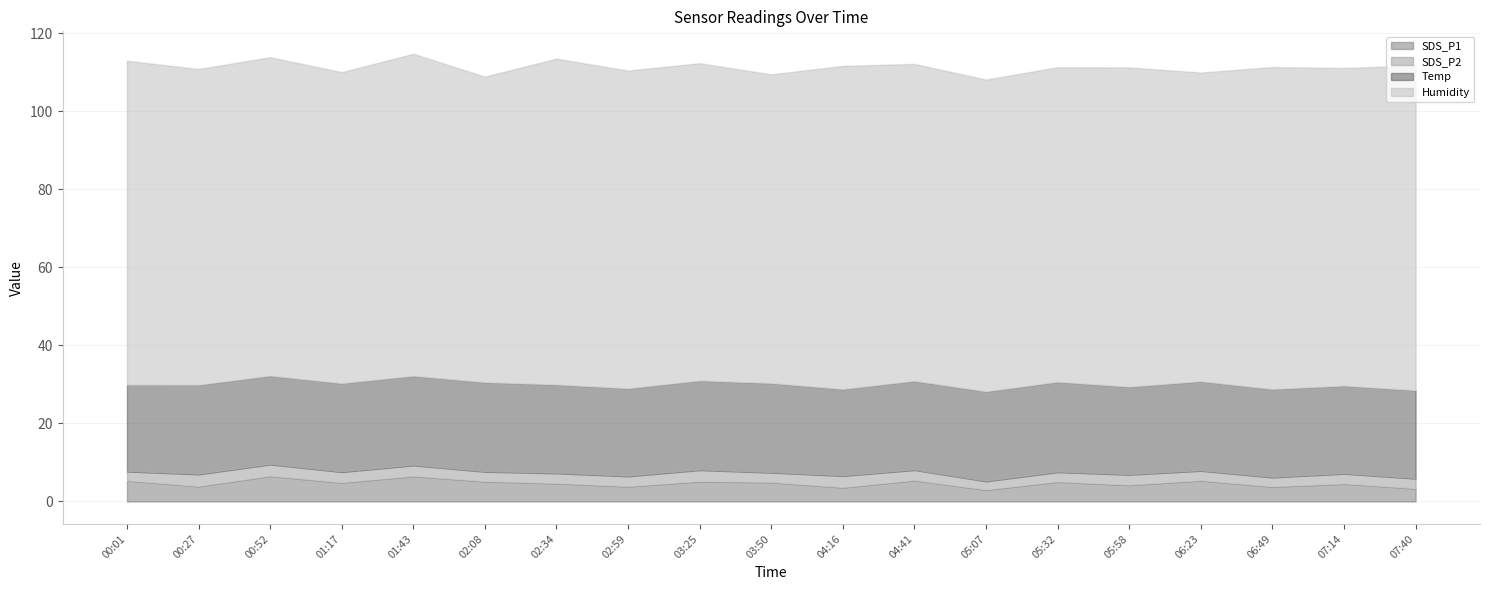

What is the average value of the SDS_P1 series?

4.7